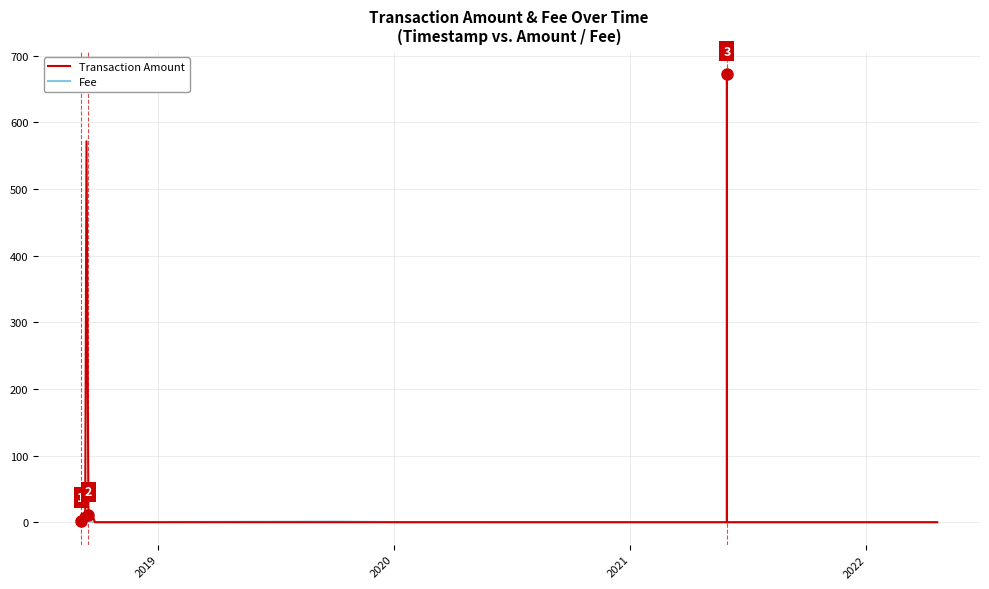

At how many categories does at least one series exceed 79?

2